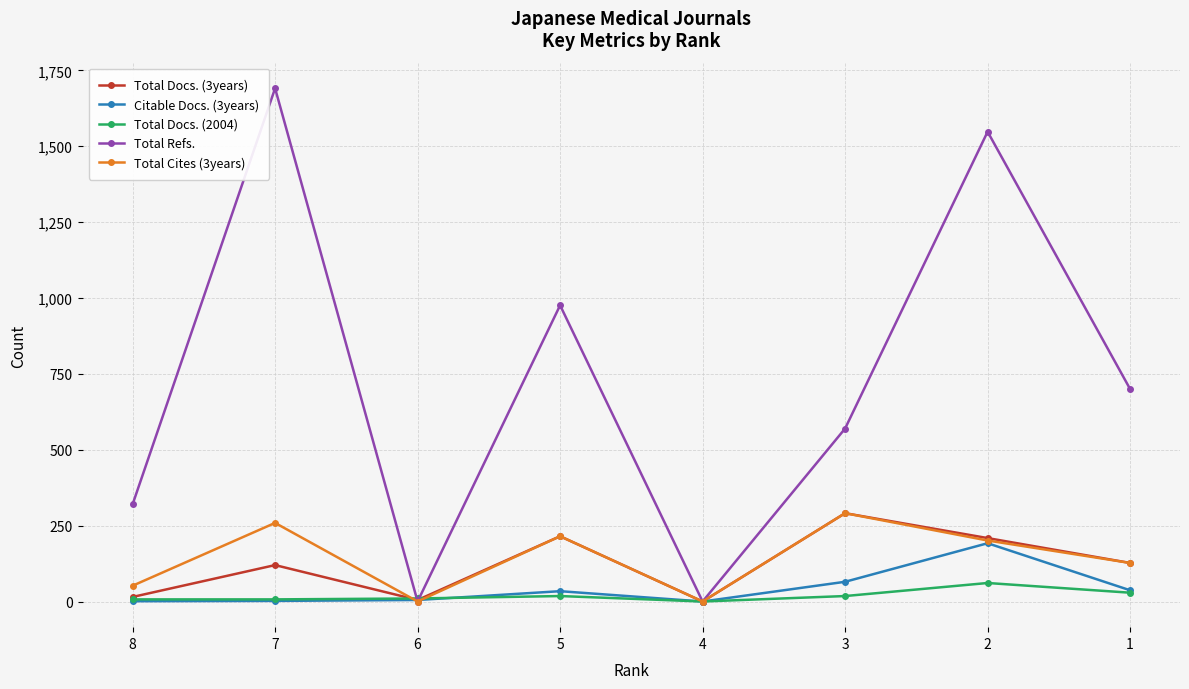

The value of Total Refs. at 4 is 0. True or false?

True